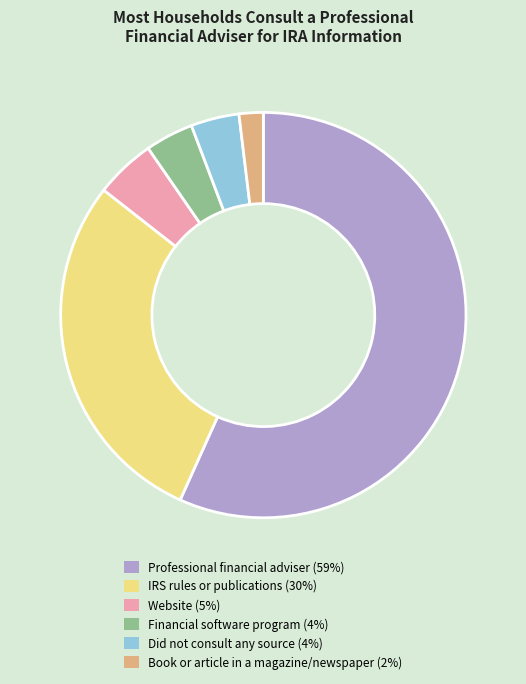

True or false: Book or article in a magazine/newspaper (2%) accounts for 2% of the total.

True